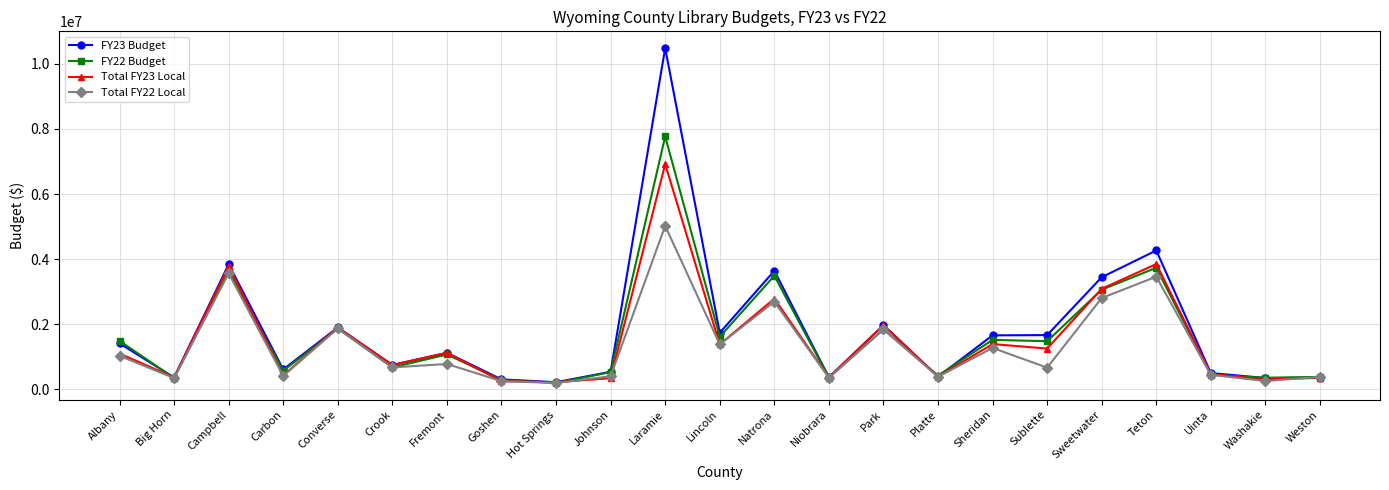

At how many categories does at least one series exceed 9882154?

1